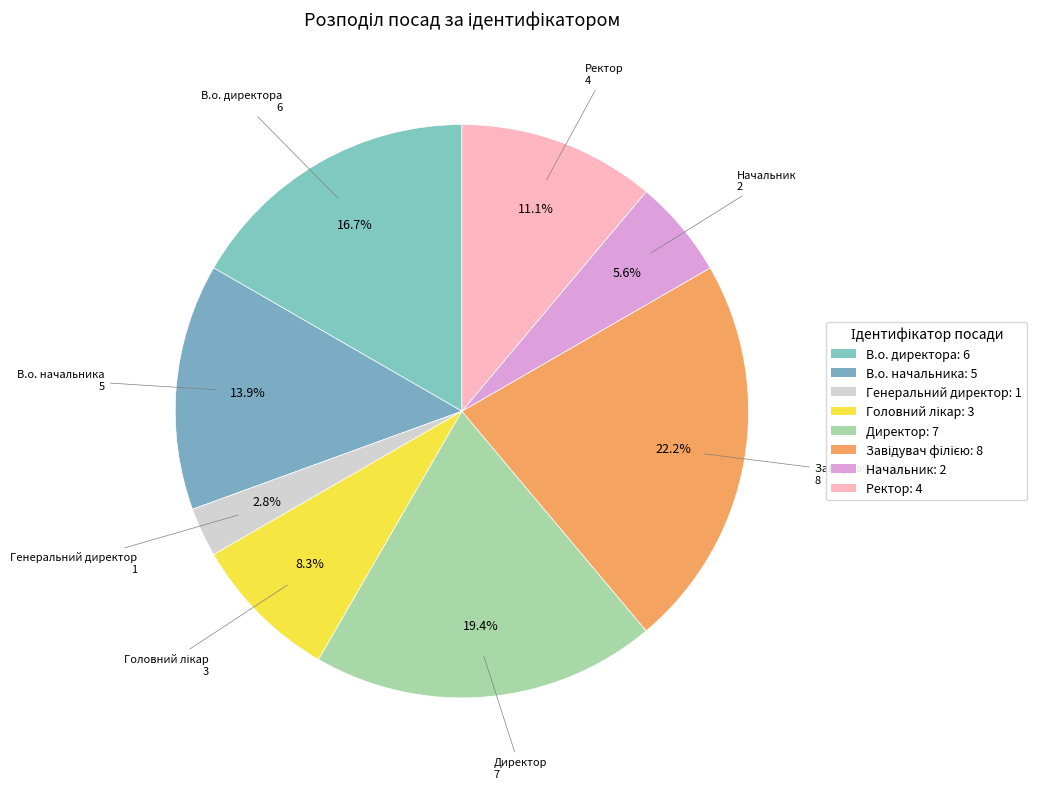

Approximately how many times larger is the value at Генеральний директор compared to Начальник?

0.5